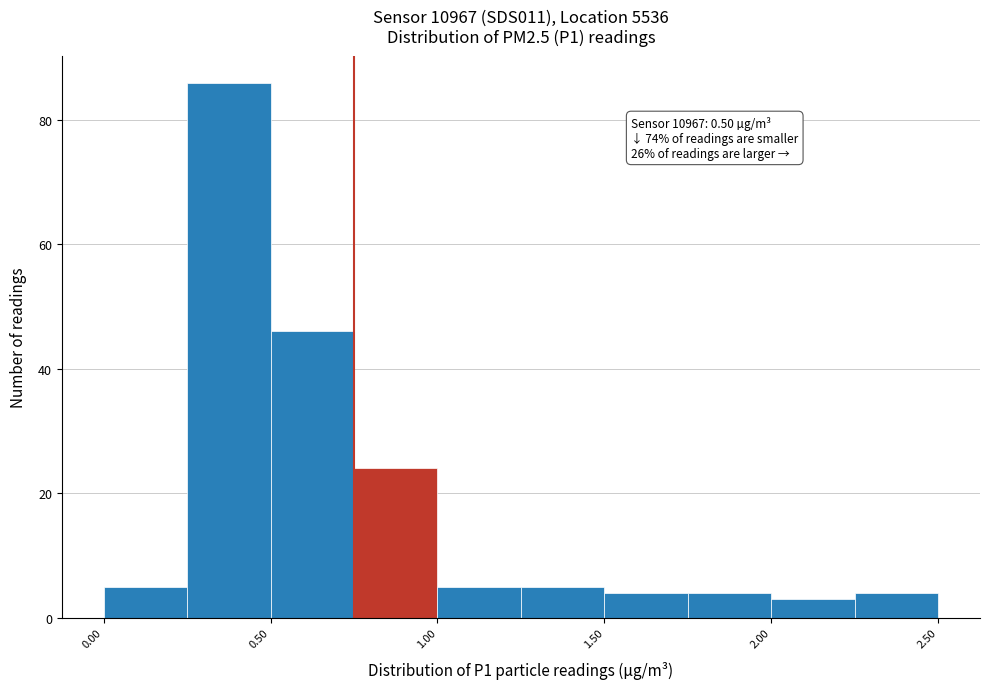

Which range on the x-axis has the tallest bar?

0.25 to 0.50